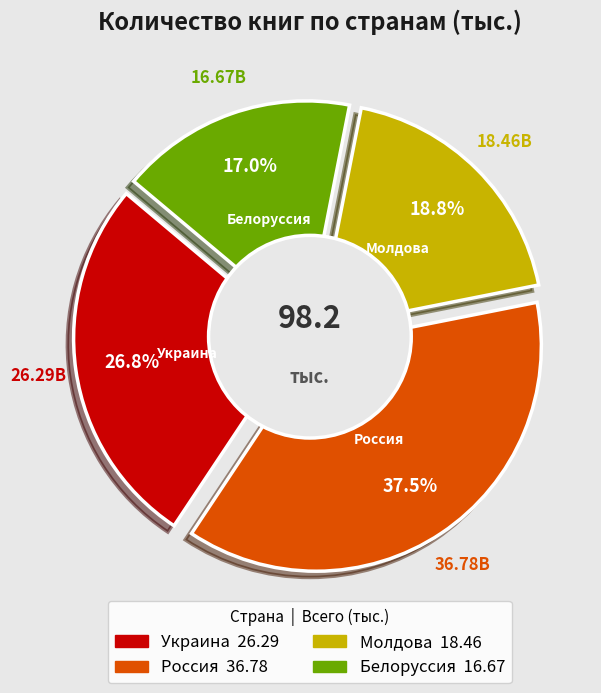

How many slices are in this pie chart?

4